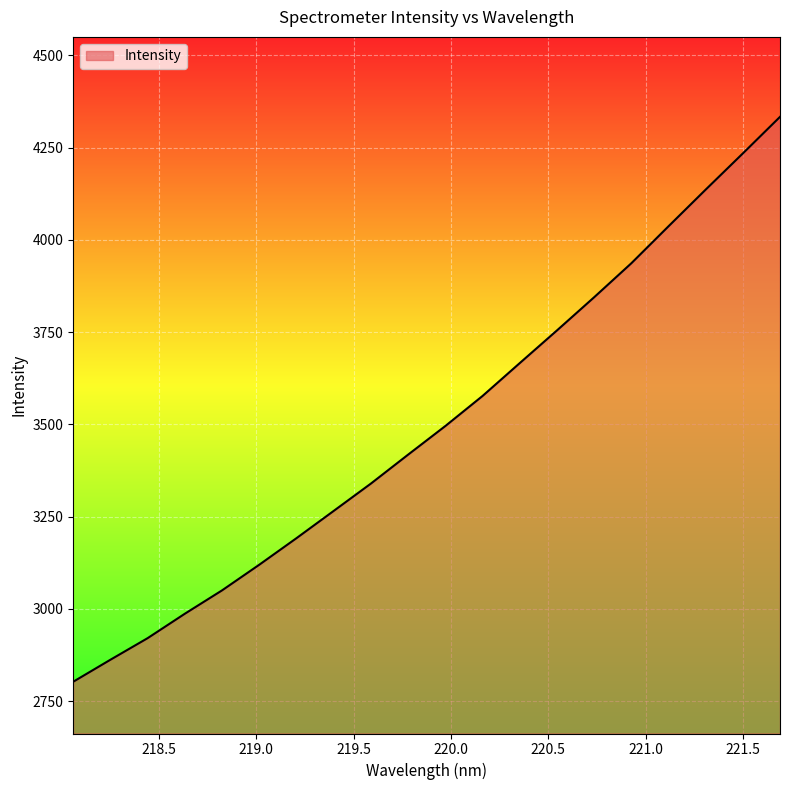

What is the difference between the maximum and minimum values?

1530.5